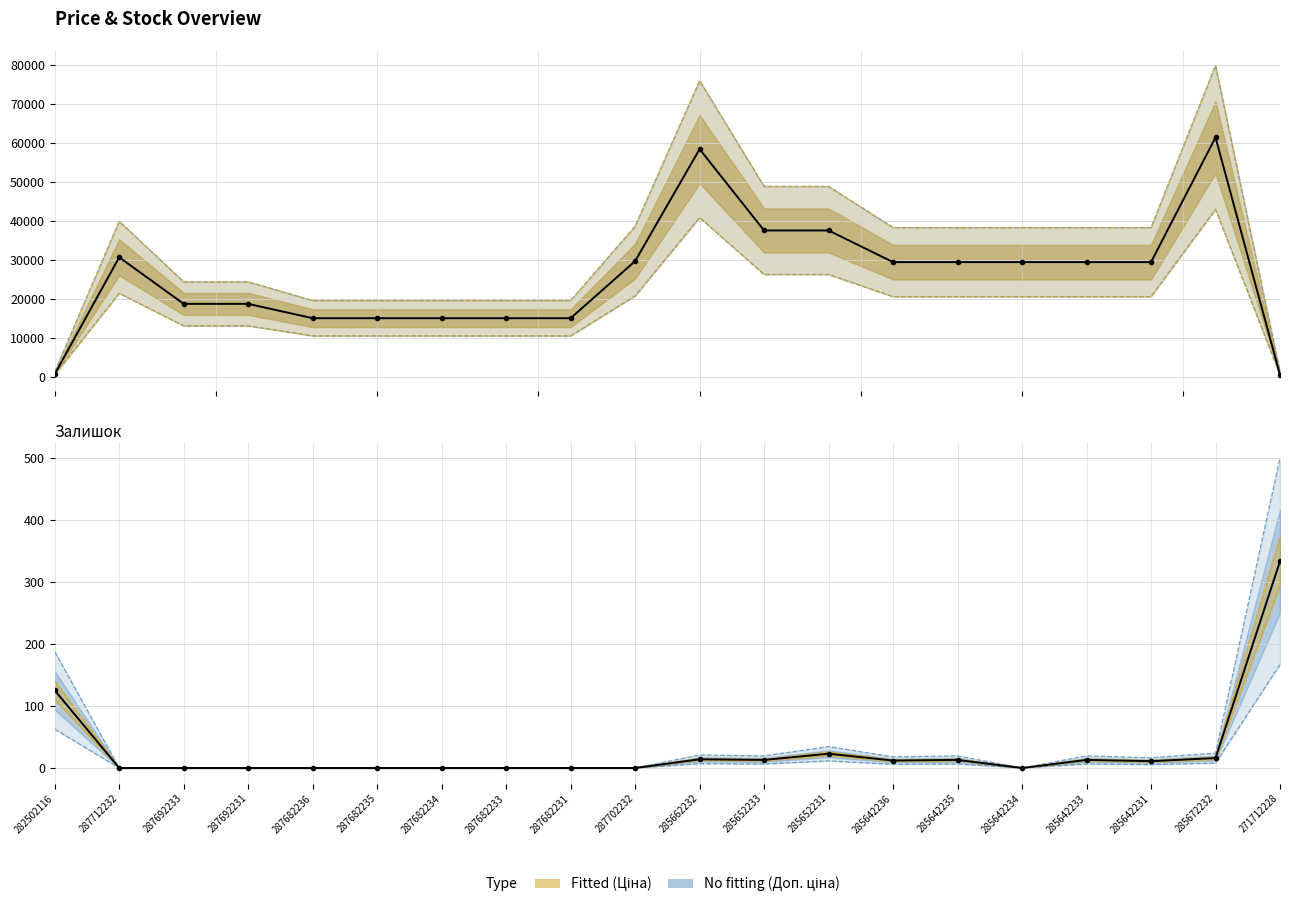

Between 287682235 and 285642234, which series saw the biggest shift?

Ціна